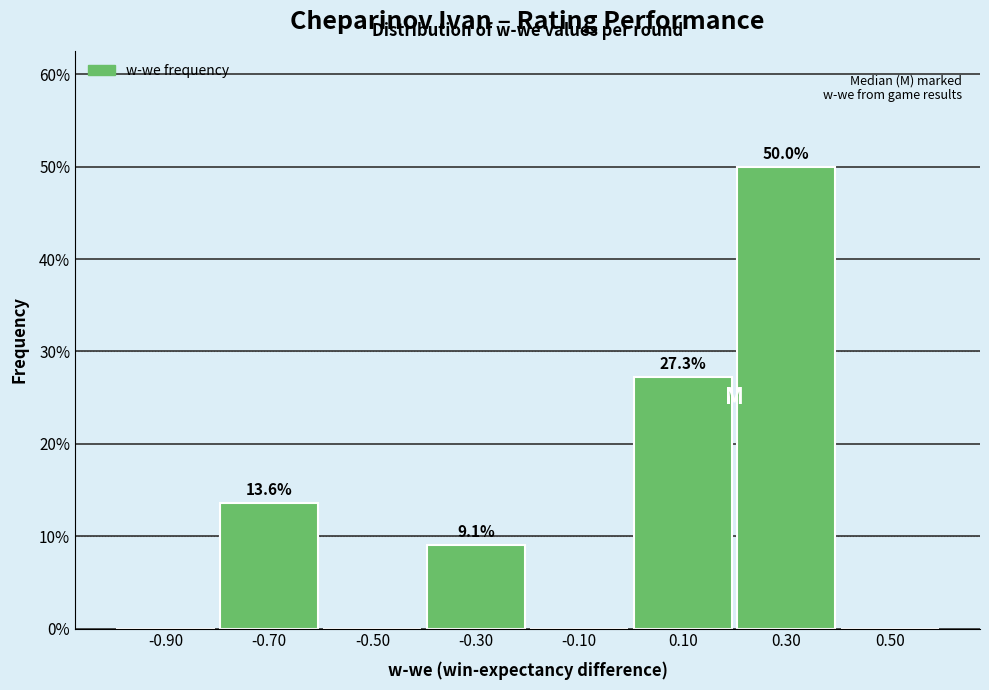

Which range on the x-axis has the tallest bar?

0.2 to 0.4